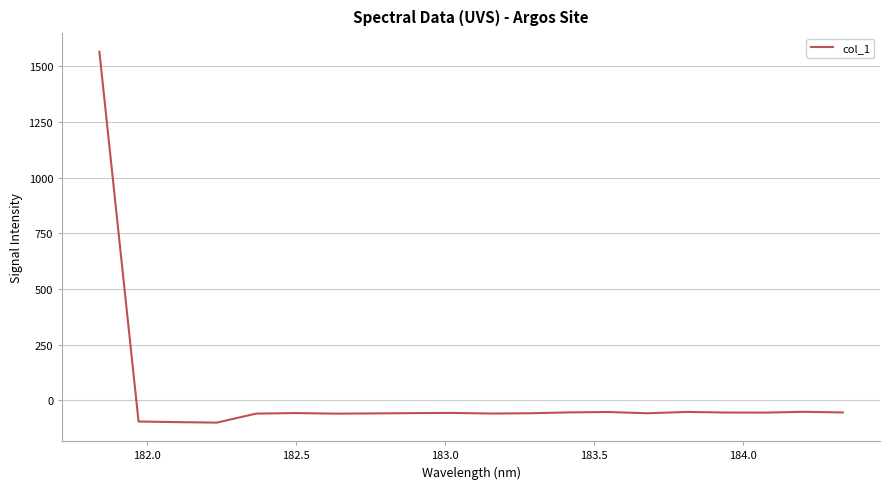

How many values are below -57?

12